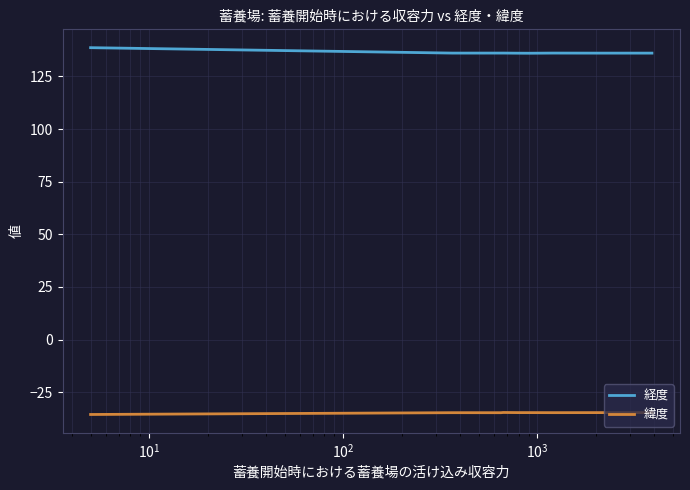

How many interior local valleys does the 緯度 series have?

1